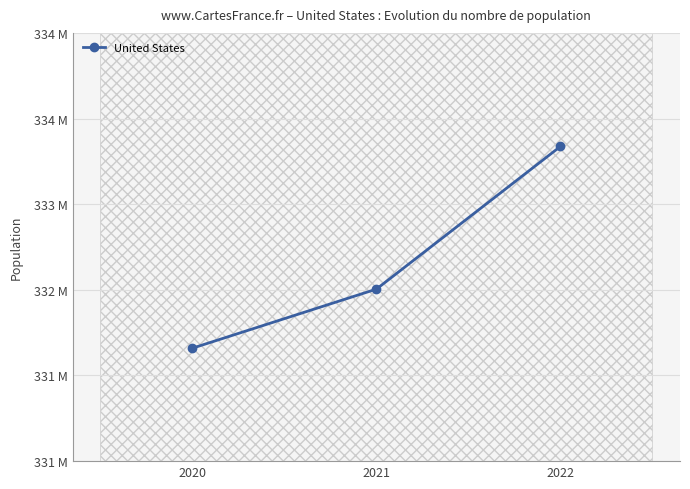

Reading right to left, list all the values displayed in this chart.

333287557	332031554	331511512